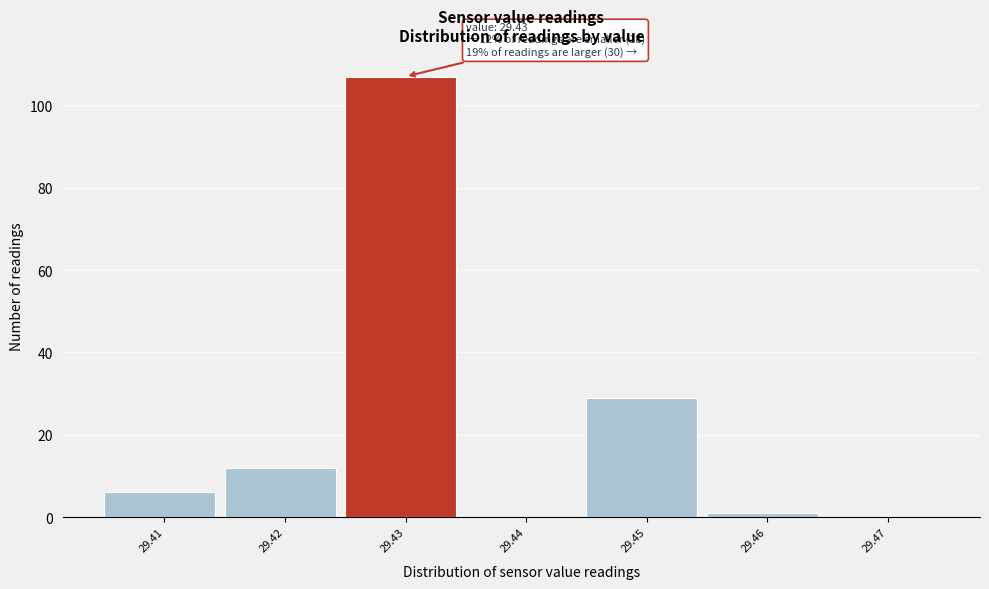

Which range on the x-axis has the tallest bar?

29.425 to 29.435